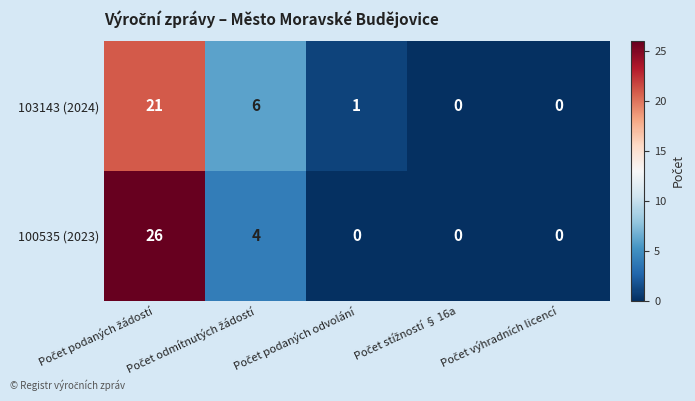

What is the difference between the second highest and second lowest values in the 103143 (2024) series?

6